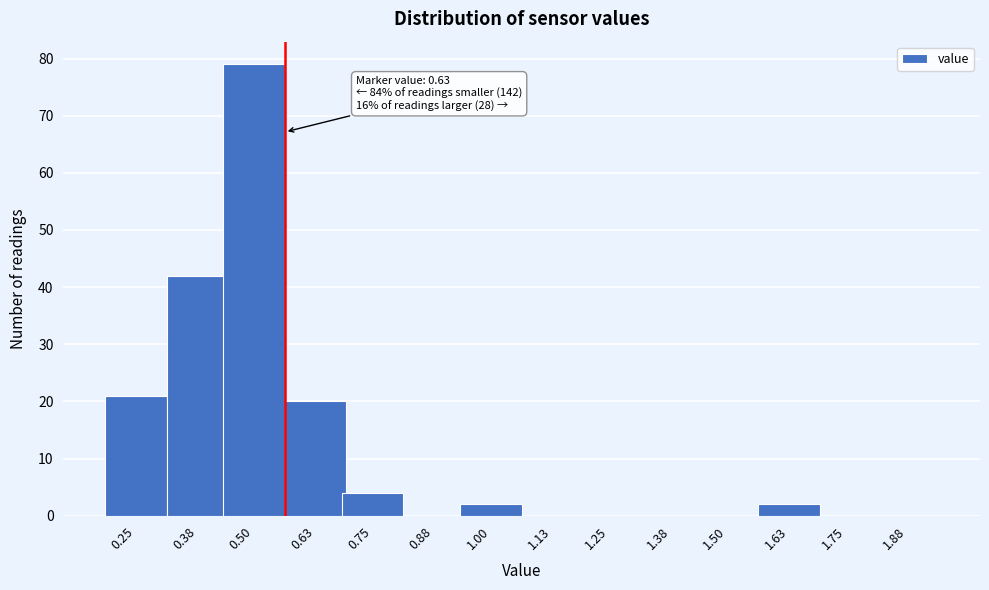

Reading left to right, what are all the values shown in this chart?

0.25=21	0.38=42	0.50=79	0.63=20	0.75=4	0.88=0	1.00=2	1.13=0	1.25=0	1.38=0	1.50=0	1.63=2	1.75=0	1.88=0